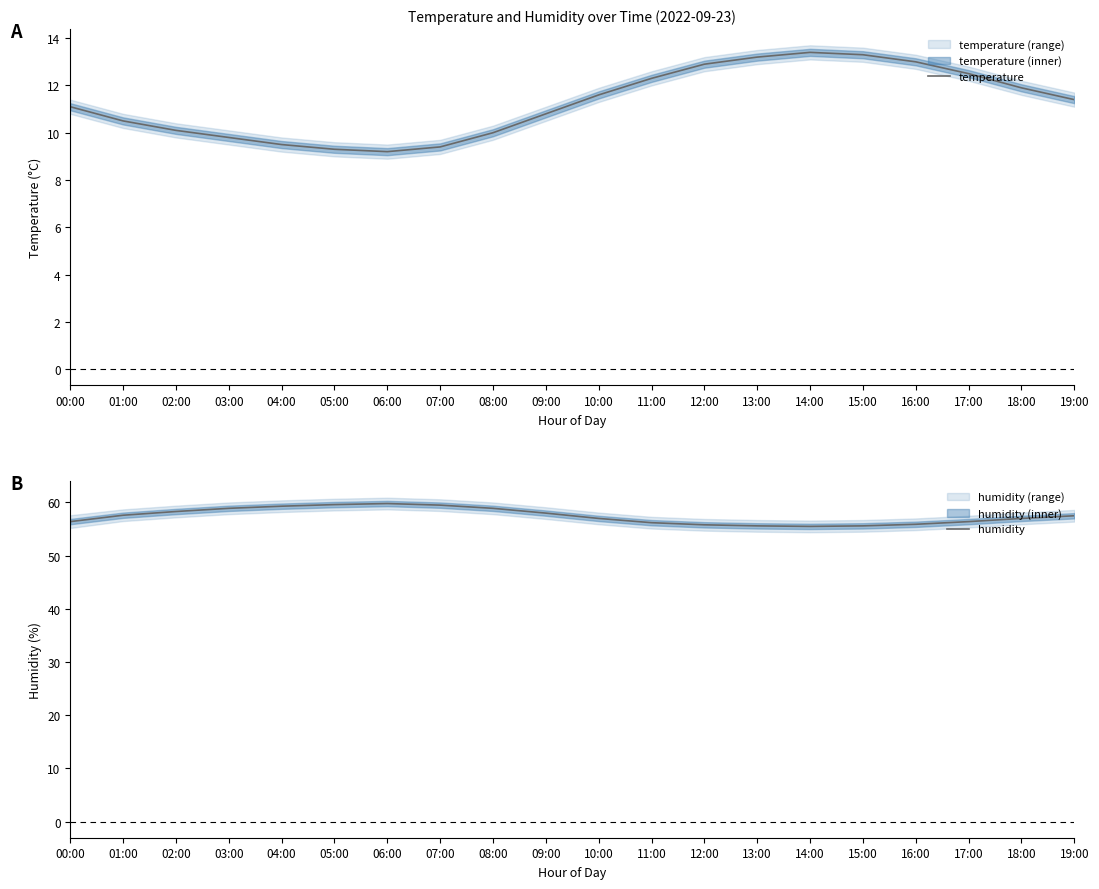

True or false: humidity and temperature cross at least once.

False